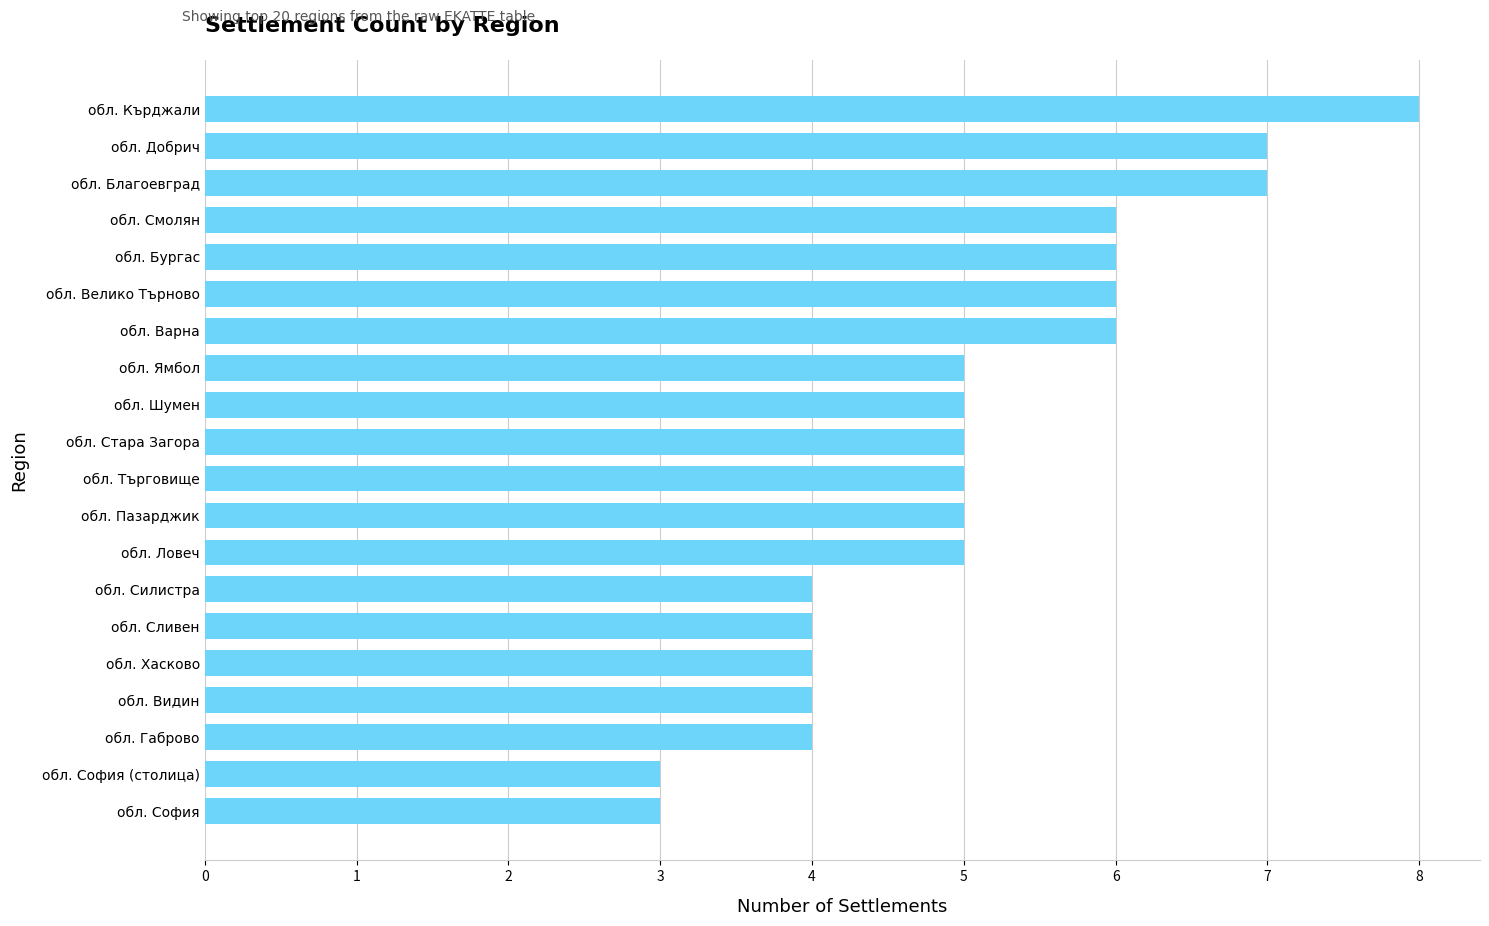

Count the number of data series in this chart.

1